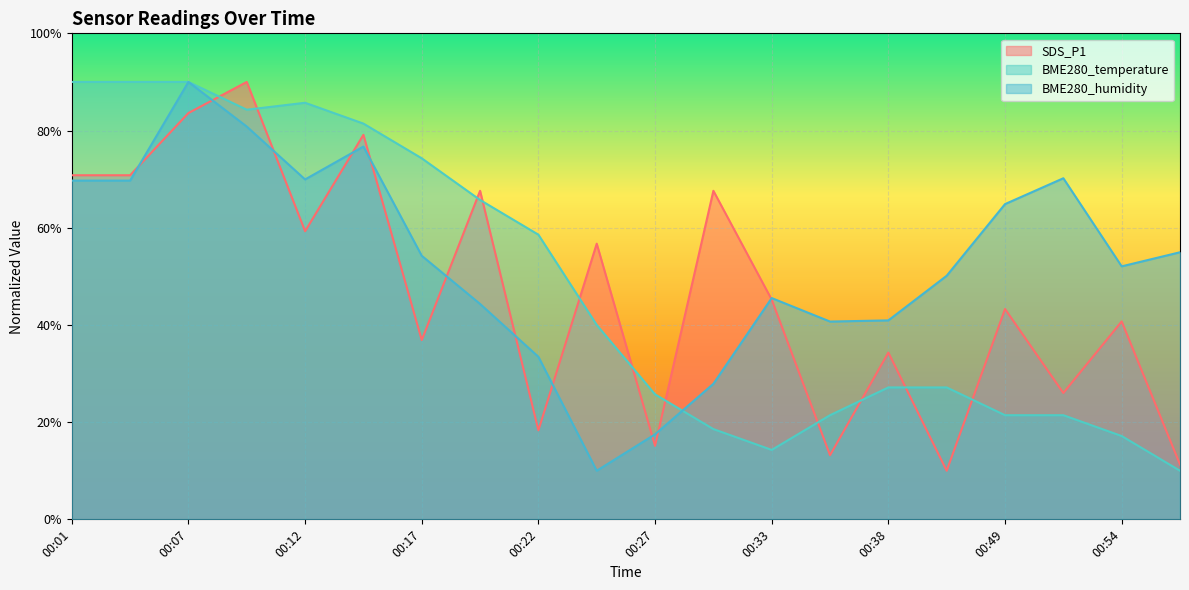

At which category is the sum across all series the highest?

00:07